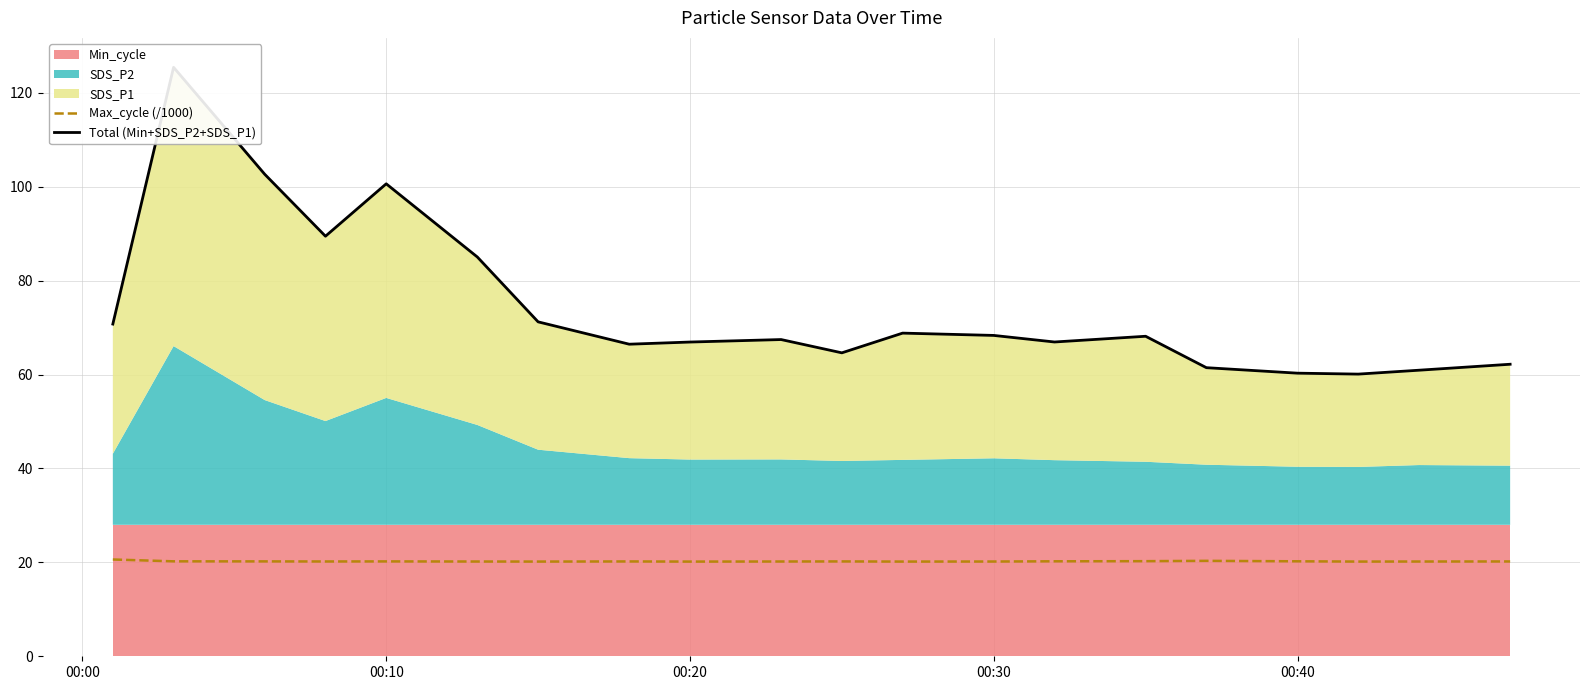

What is the value of the Total (Min+SDS_P2+SDS_P1) point at the 19th from the left?

60.9